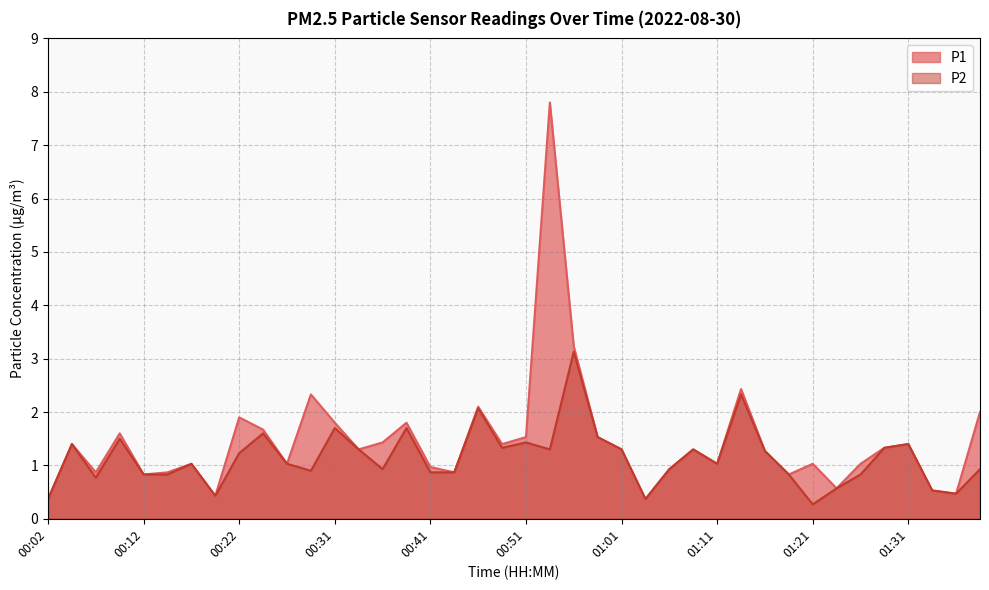

What are all the series names shown in the legend?

P1, P2